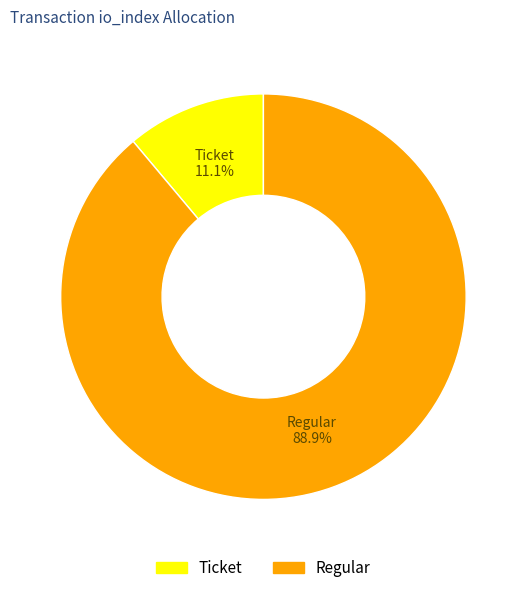

How many slices are in this pie chart?

2